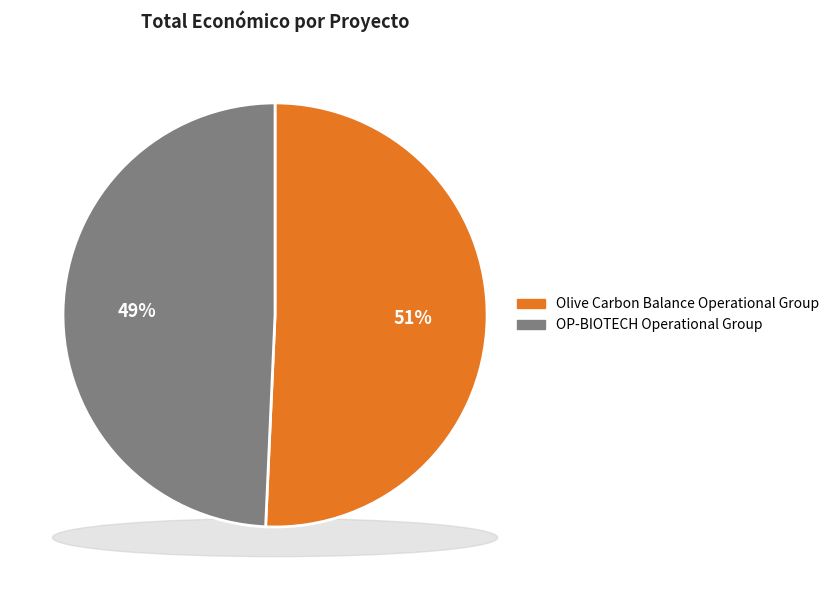

What percentage do Olive Carbon Balance Operational Group and OP-BIOTECH Operational Group together represent?

100.0%